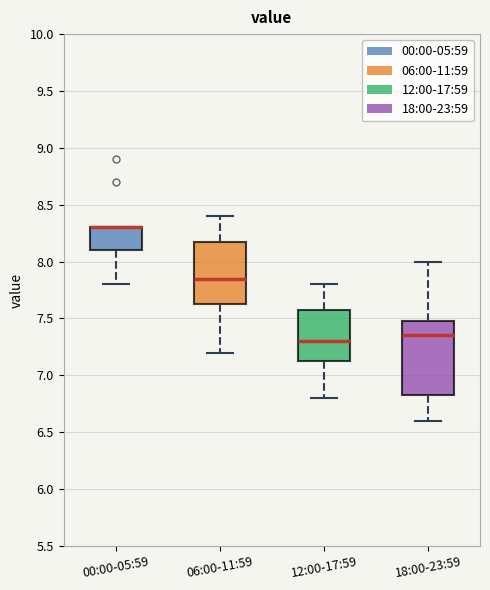

Reading left to right, transcribe this box plot: for each box, give where its median line is, the range the box spans, and where its two whiskers end, as read against the y-axis. The values are not printed on the chart, so give them approximately, as read against the axis.

00:00-05:59: median 8.30 (drawn on the box's upper edge), box 8.10 to 8.30, whiskers 7.80 to 8.30
06:00-11:59: median 7.85, box 7.65 to 8.20, whiskers 7.20 to 8.40
12:00-17:59: median 7.30, box 7.15 to 7.60, whiskers 6.80 to 7.80
18:00-23:59: median 7.35, box 6.85 to 7.50, whiskers 6.60 to 8.00